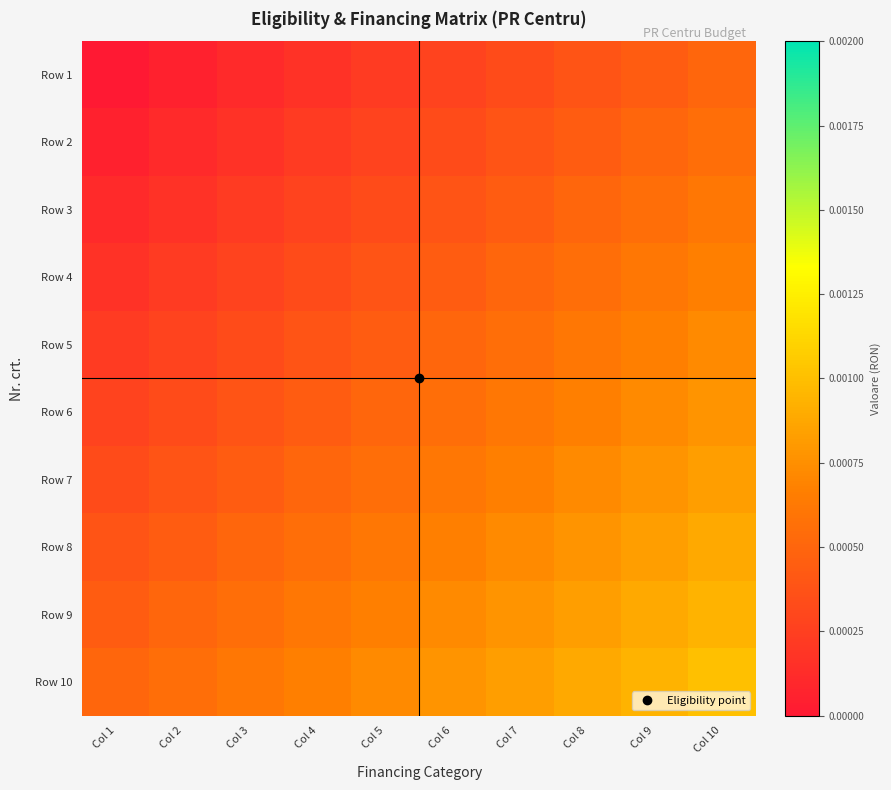

How many series are shown in this chart?

10